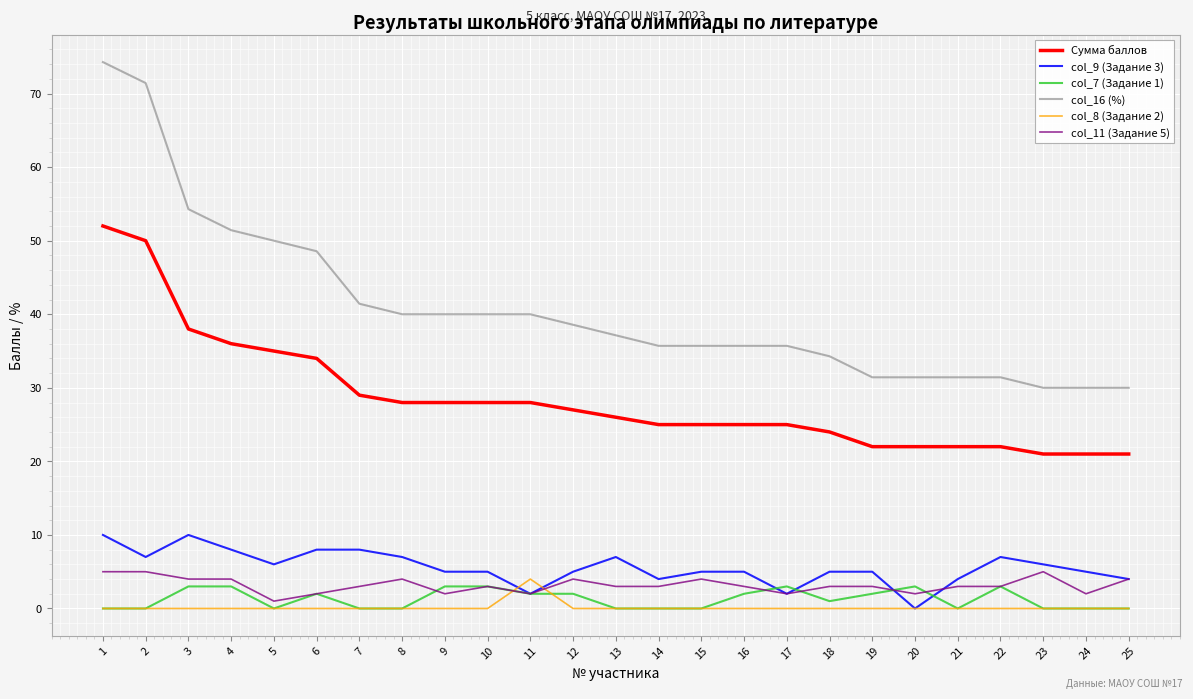

How many lines are shown in the chart?

6